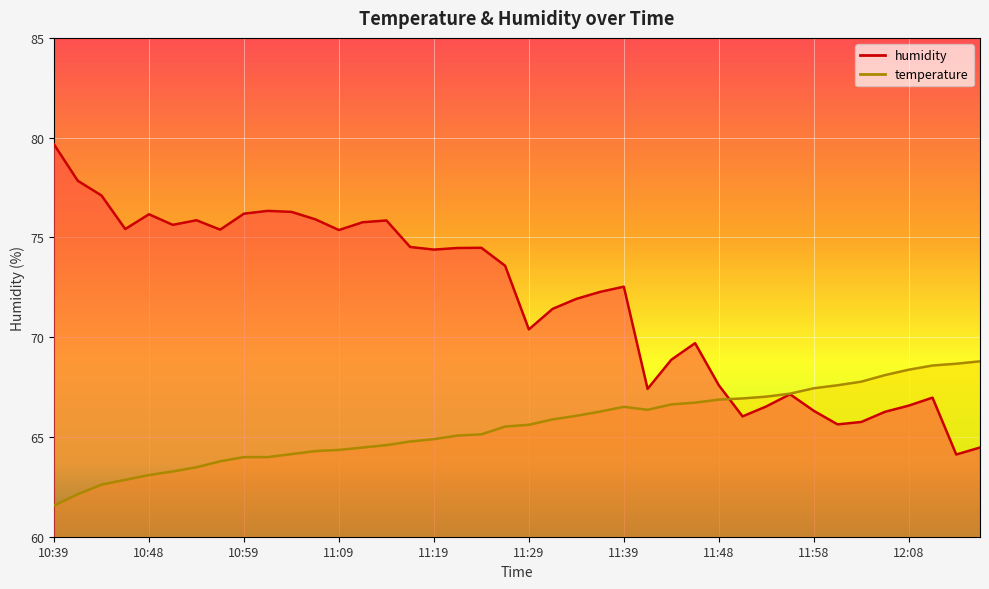

Rank the series by their maximum value, from lowest to highest.

temperature, humidity